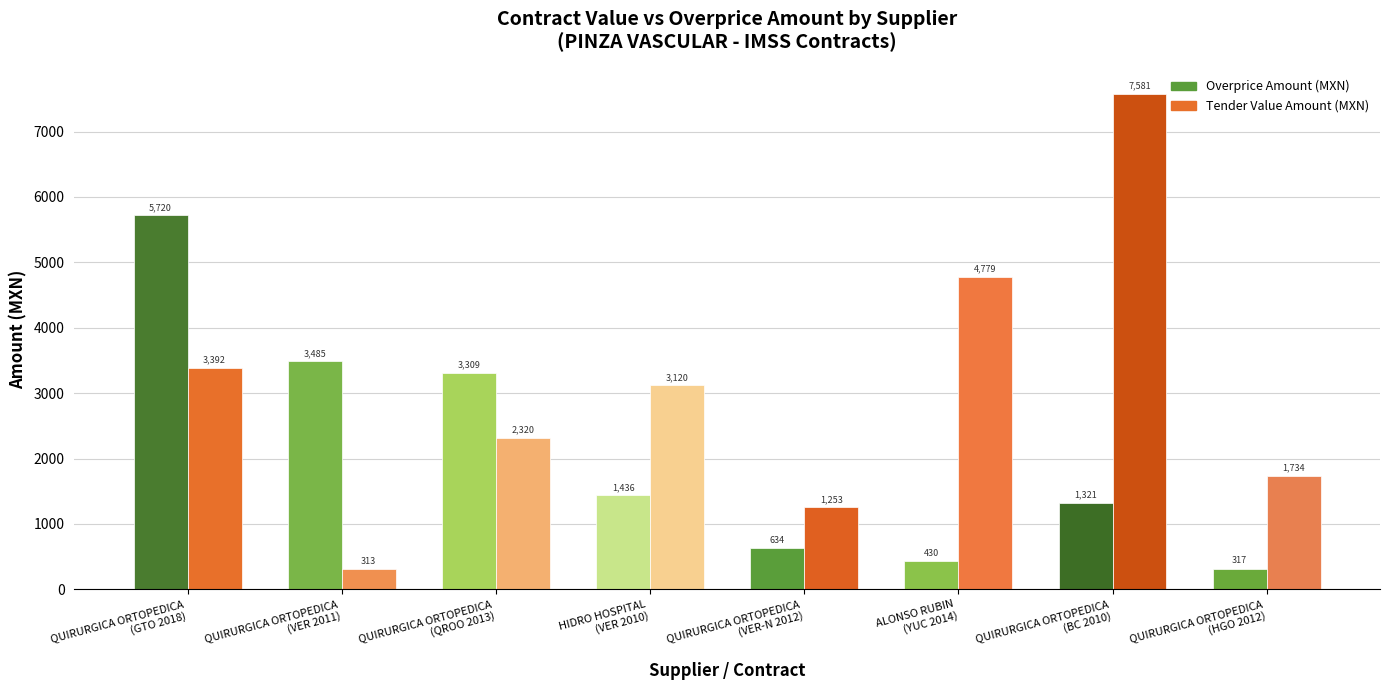

What is the smallest value displayed?

313.2